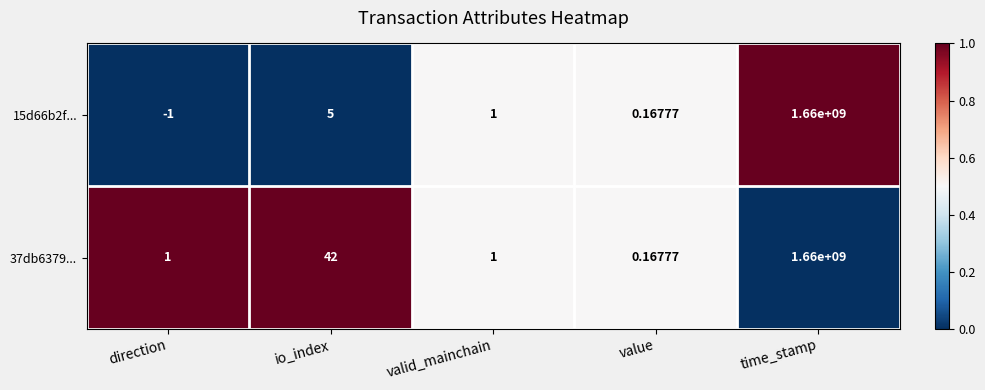

At which label does 15d66b2f... reach its peak?

time_stamp